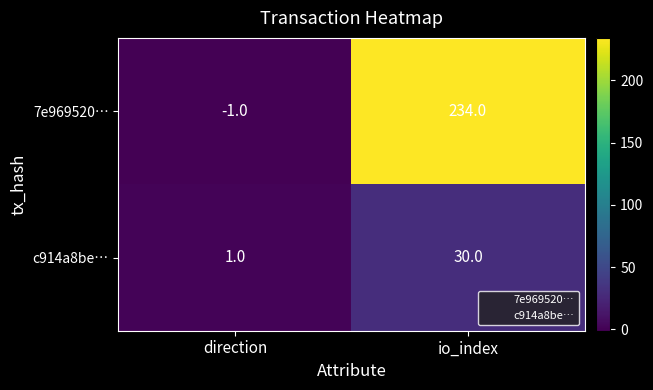

At direction, list the series in order from largest to smallest.

c914a8be…, 7e969520…